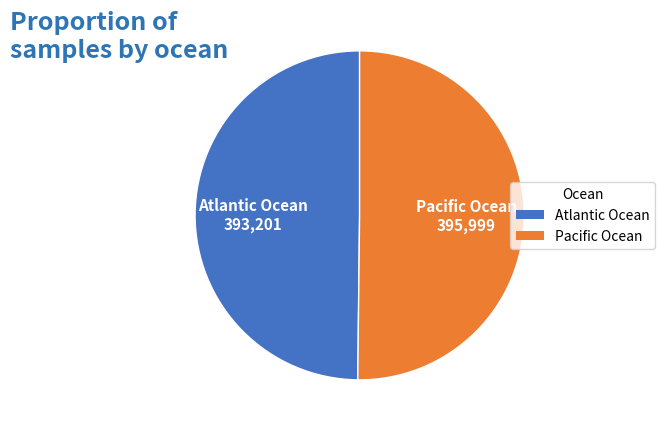

True or false: Atlantic Ocean accounts for 50% of the total.

True